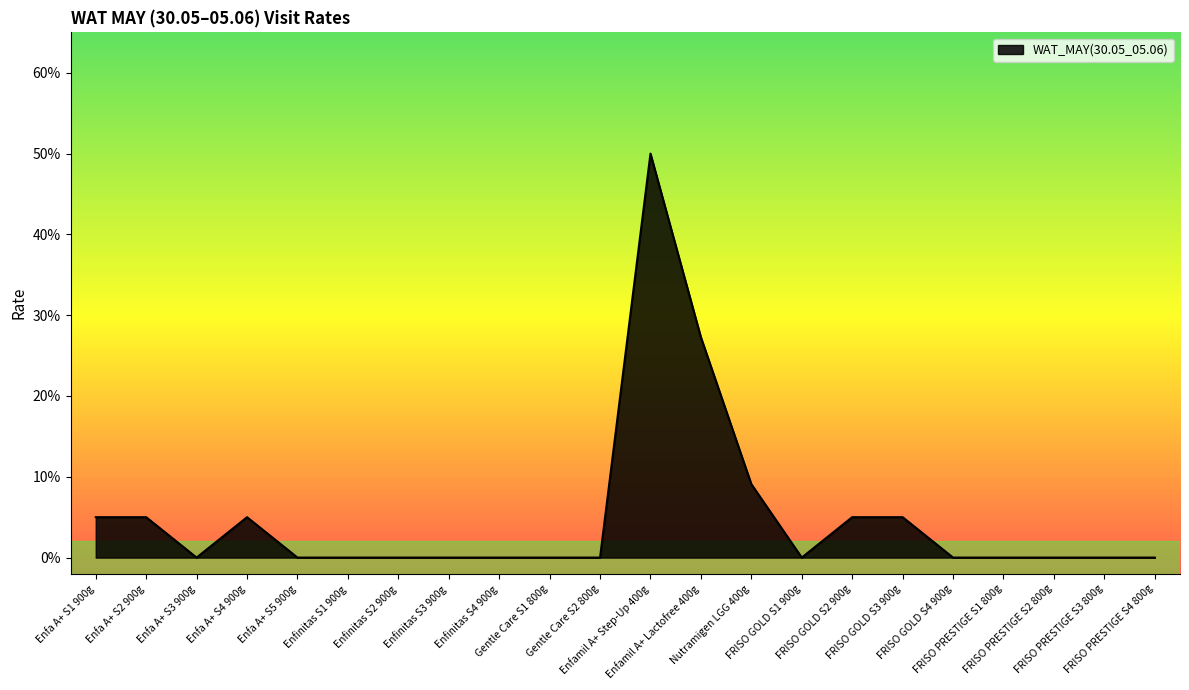

Does the chart display data point markers on the line(s)?

No